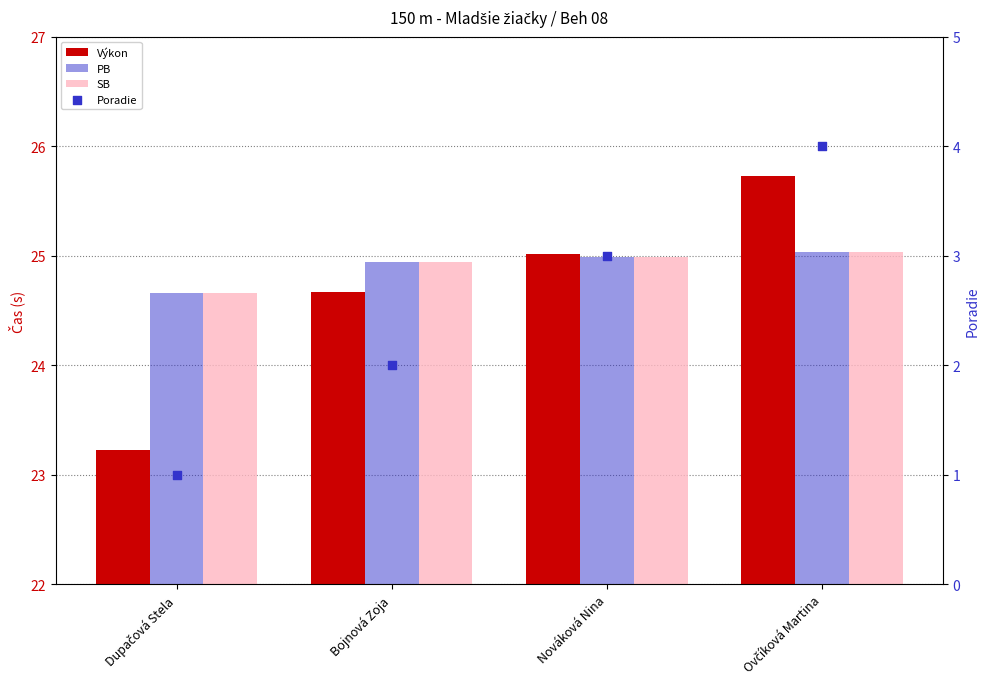

At how many categories does at least one series exceed 24?

4